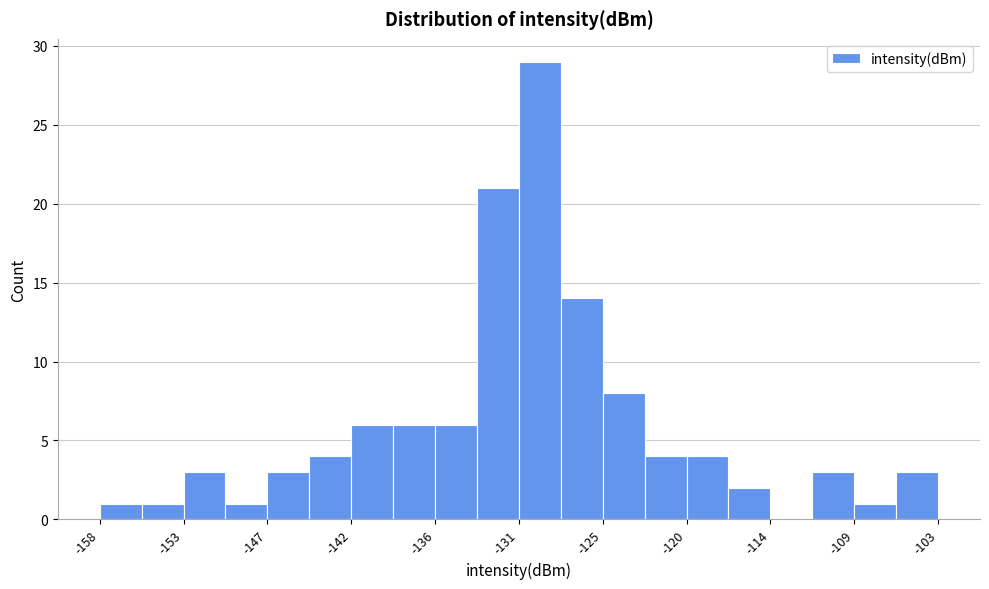

Around what value on the x-axis is the tallest bar? Give the approximate position of its centre, as read against the axis.

-129